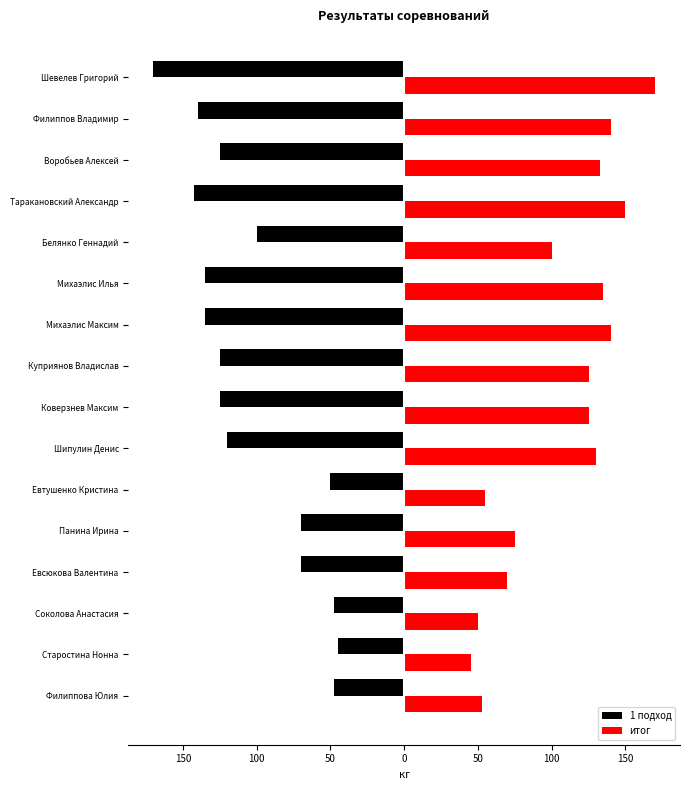

What are all the series names shown in the legend?

1 подход, итог